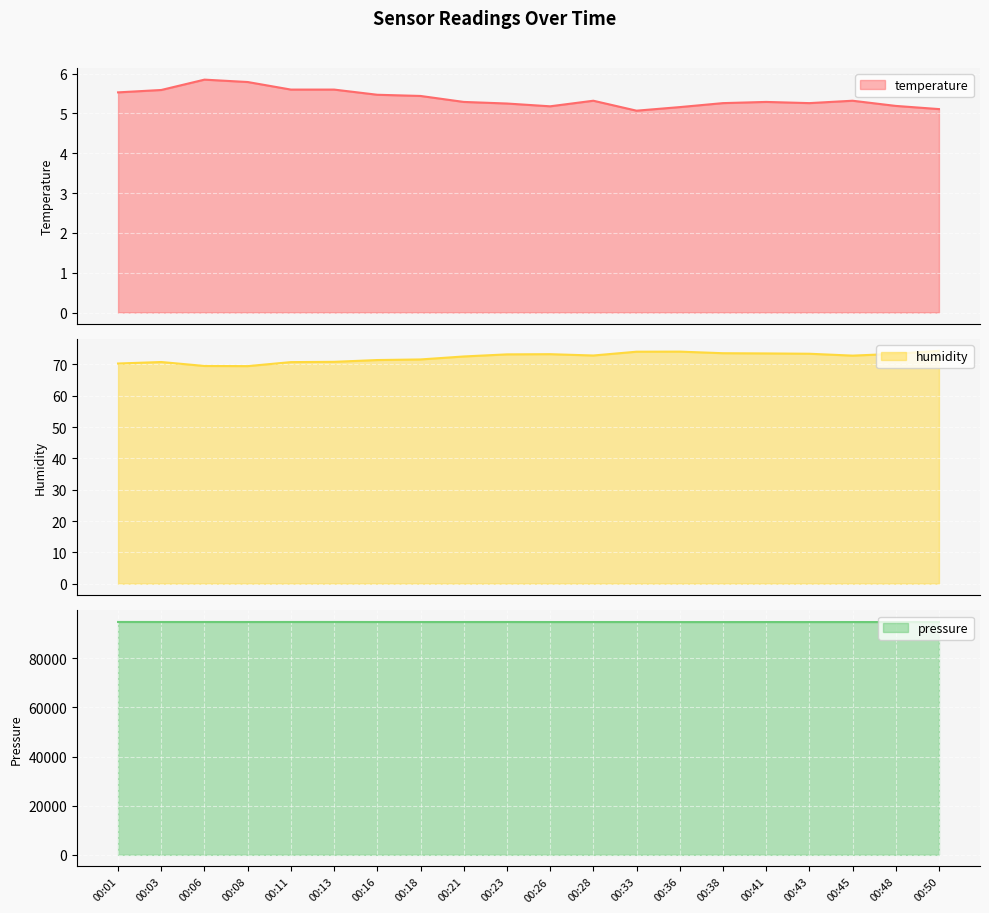

True or false: pressure and humidity intersect in this chart.

False